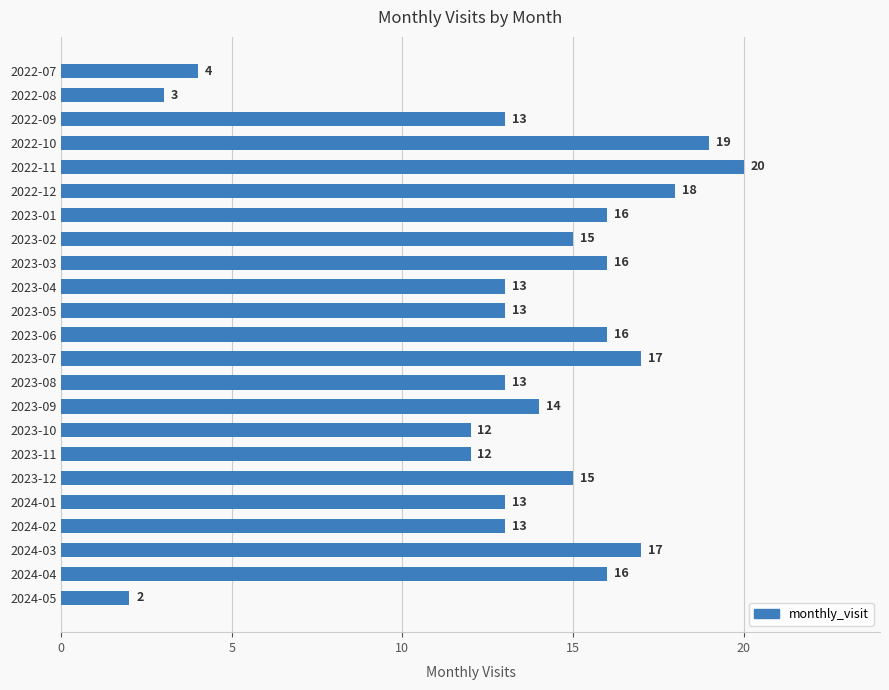

What is the smallest value displayed?

2